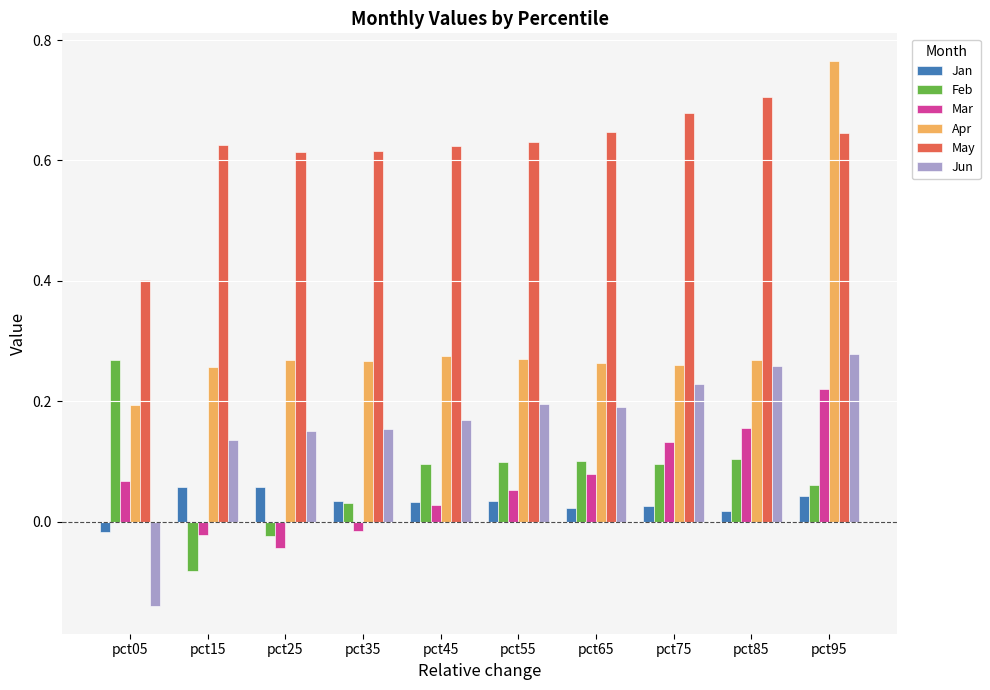

Count the Apr values in the range 0 to 1.

10